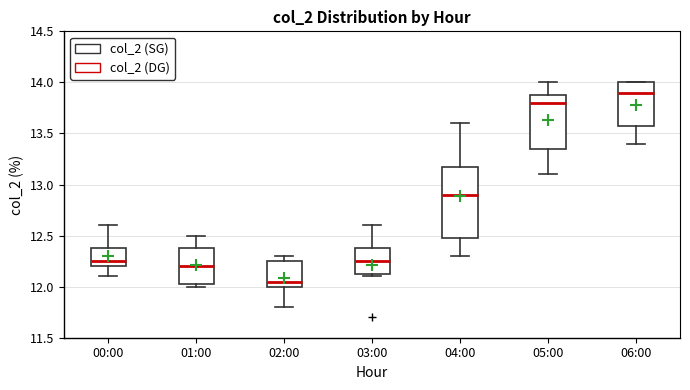

Comparing the boxes themselves (not the whiskers), which one is the tallest?

04:00